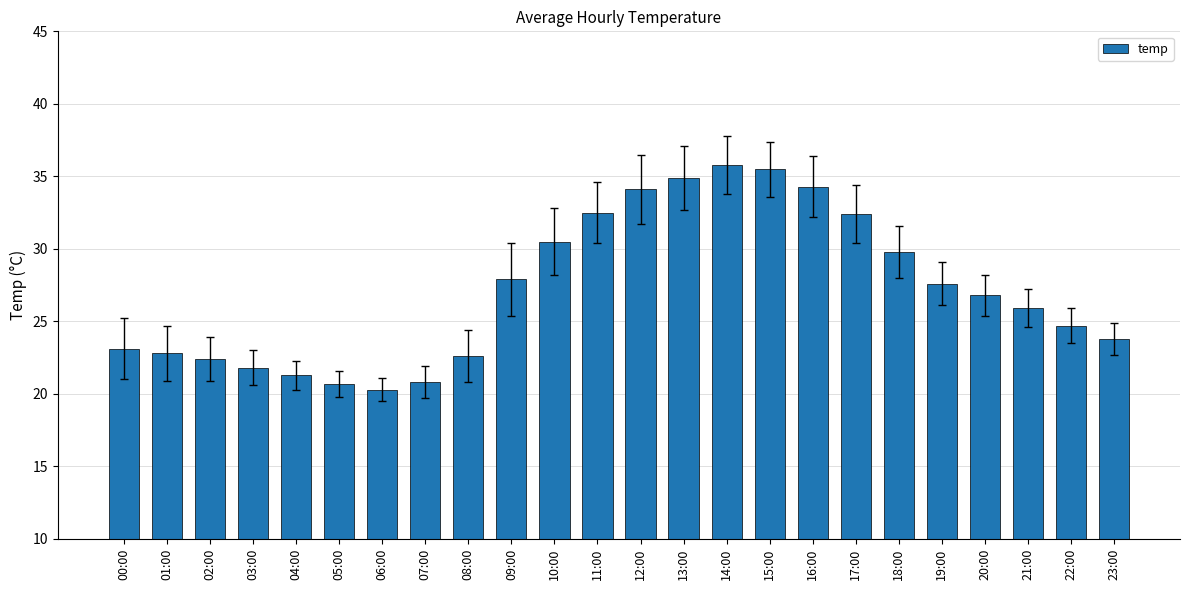

At which label is the value closest to 28?

09:00